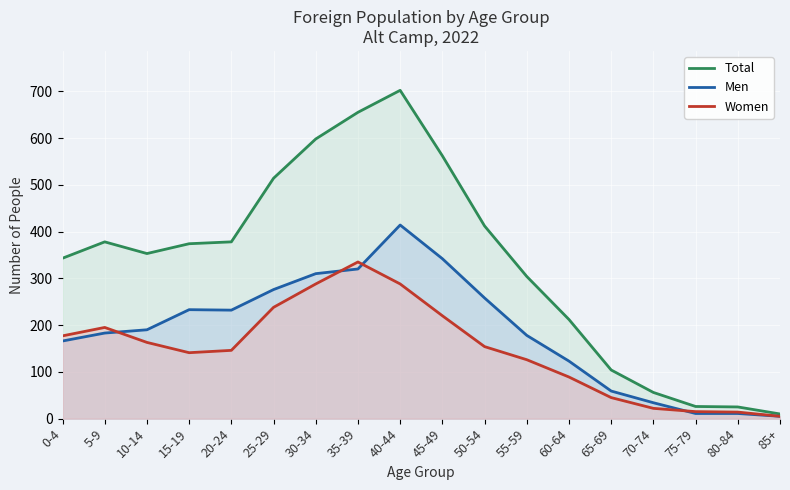

True or false: Total and Women cross at least once.

False